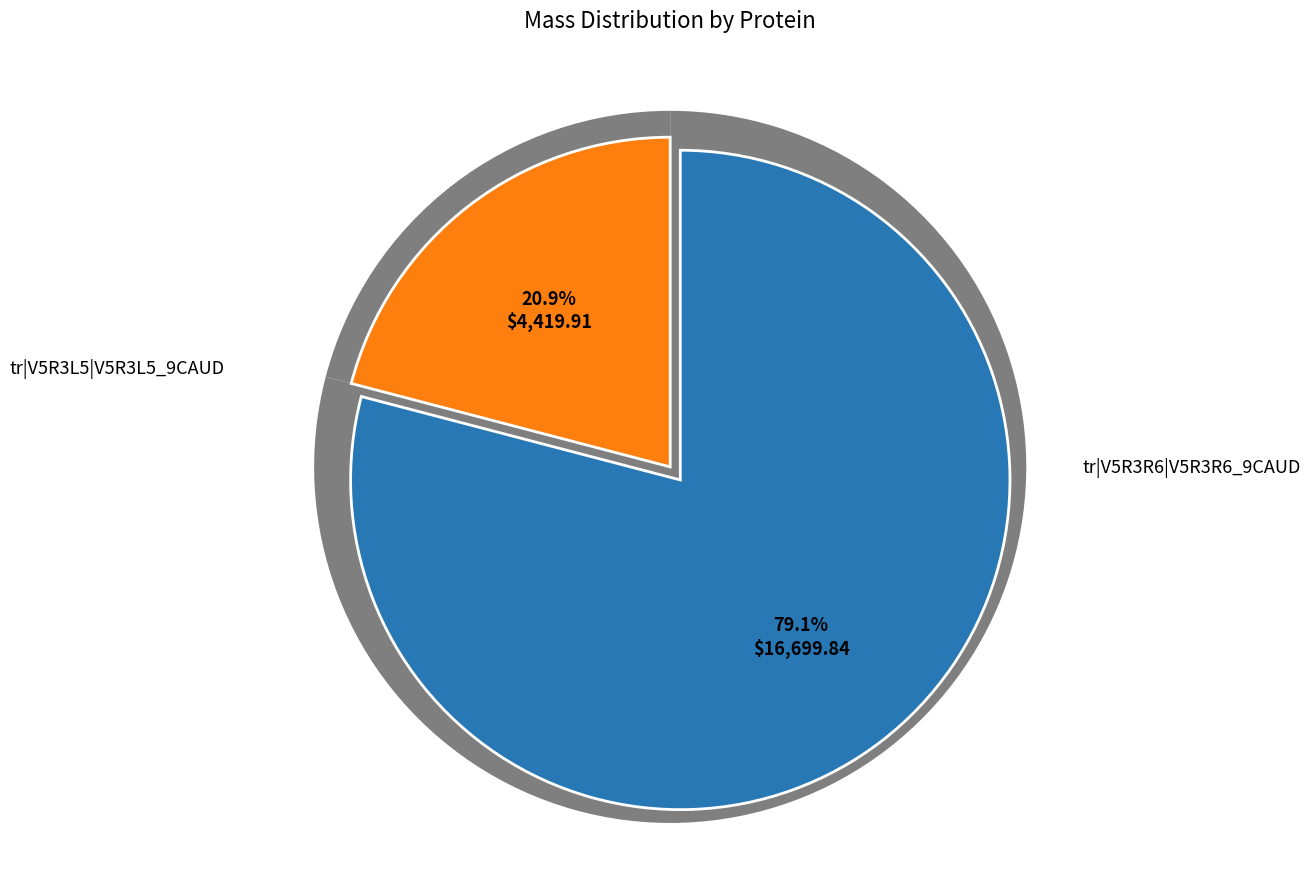

How many slices are in this pie chart?

2